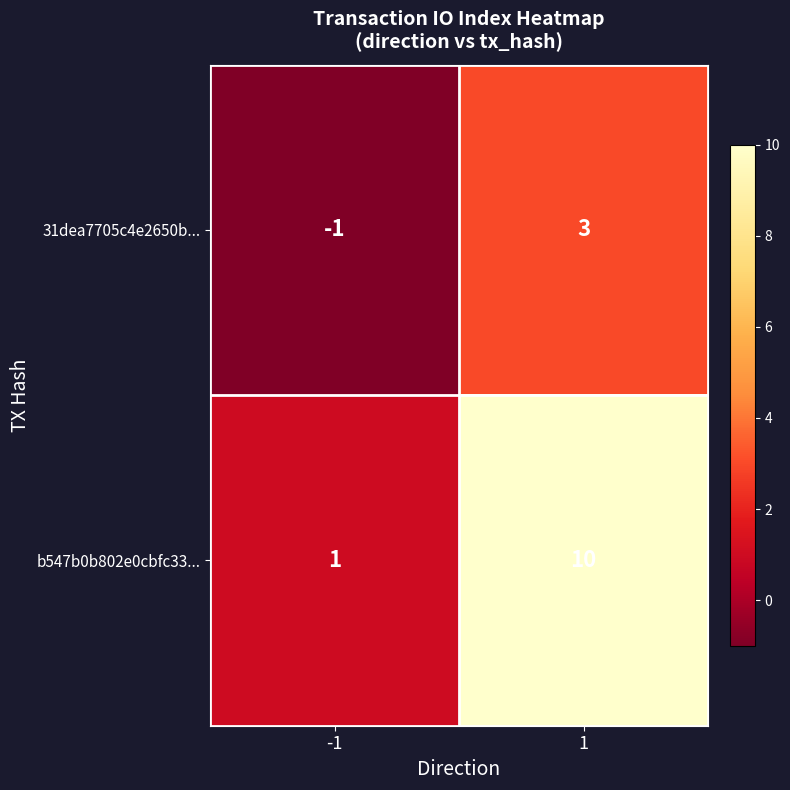

The value of b547b0b802e0cbfc33... at -1 is 0. True or false?

False